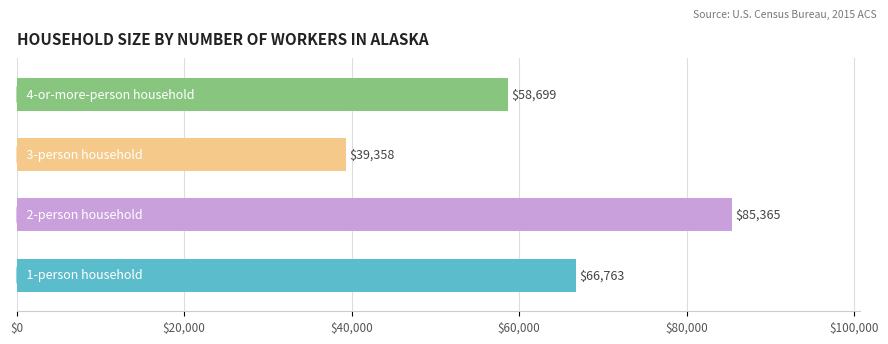

How many distinct data groups are displayed?

1